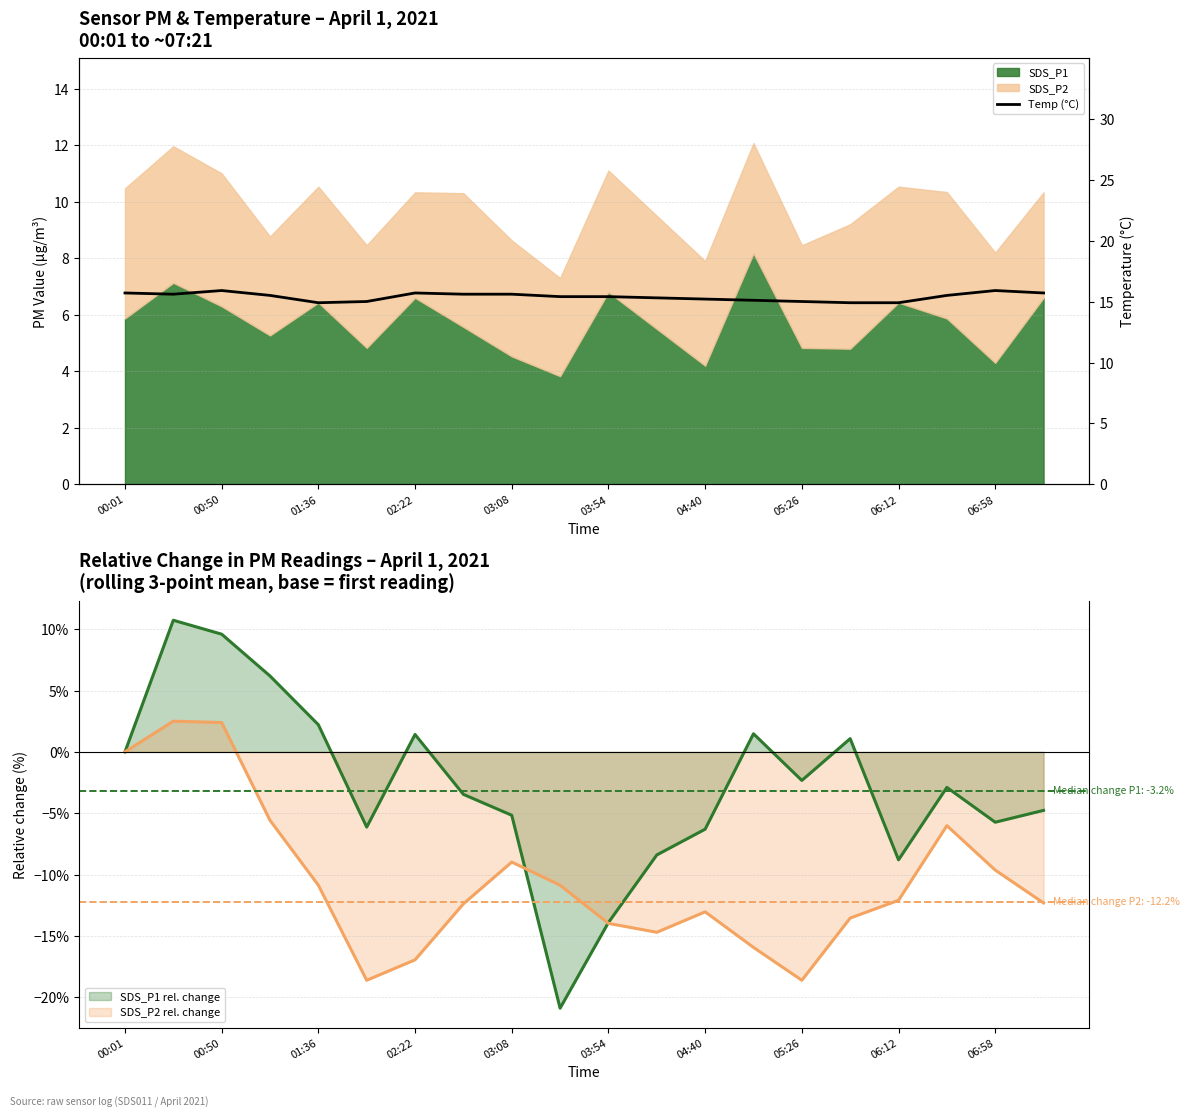

How many data points are less than 15?

3